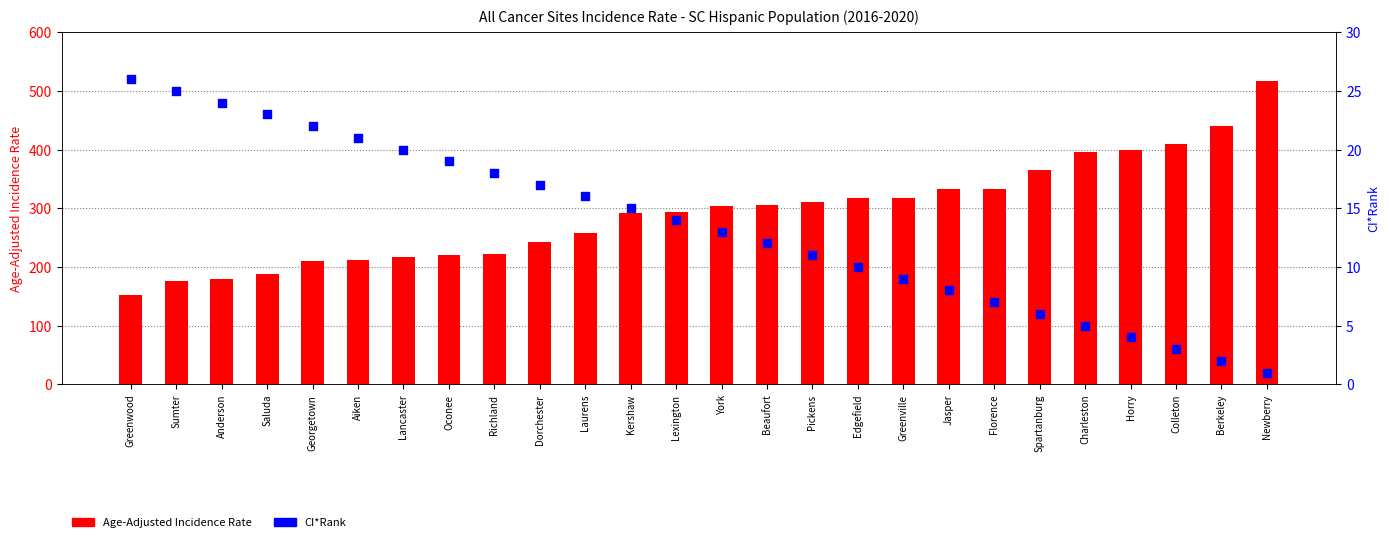

What is the total value across all series at York?

317.0